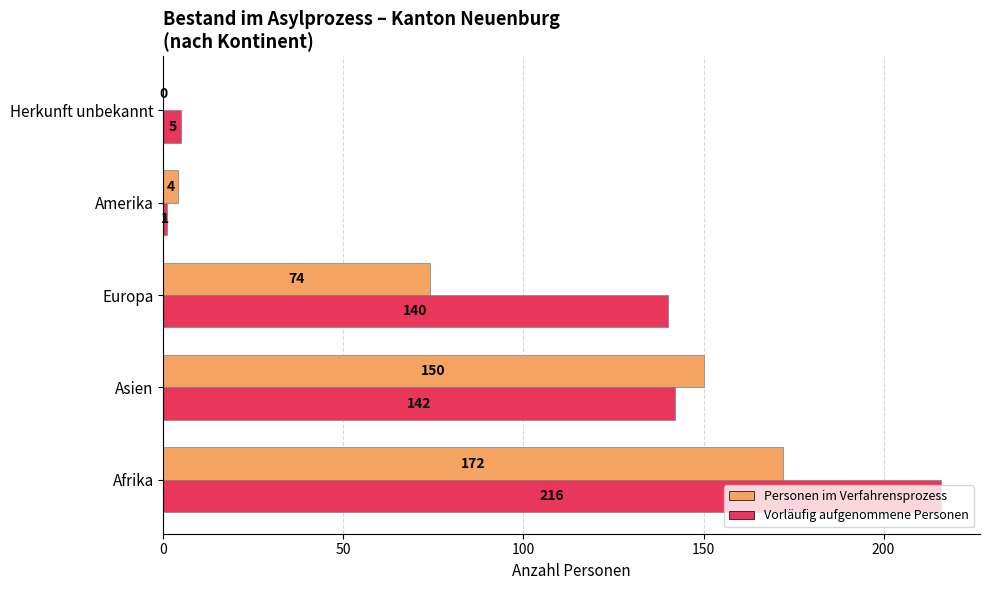

Which series has the largest total across all categories?

Vorläufig aufgenommene Personen